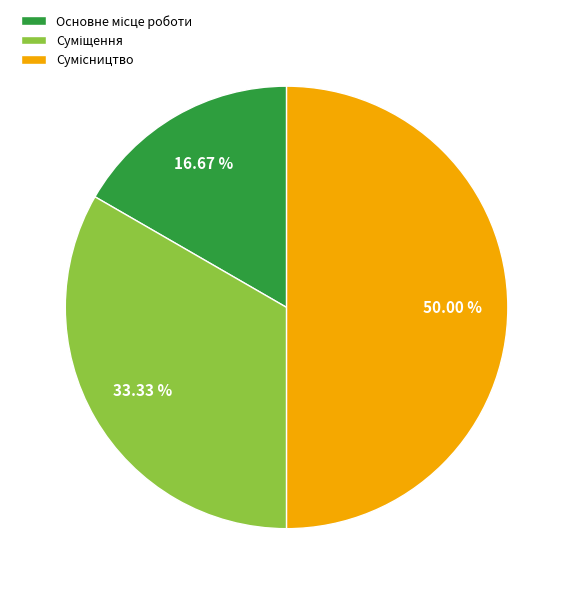

Is it true that Основне місце роботи is 17% of the pie?

True